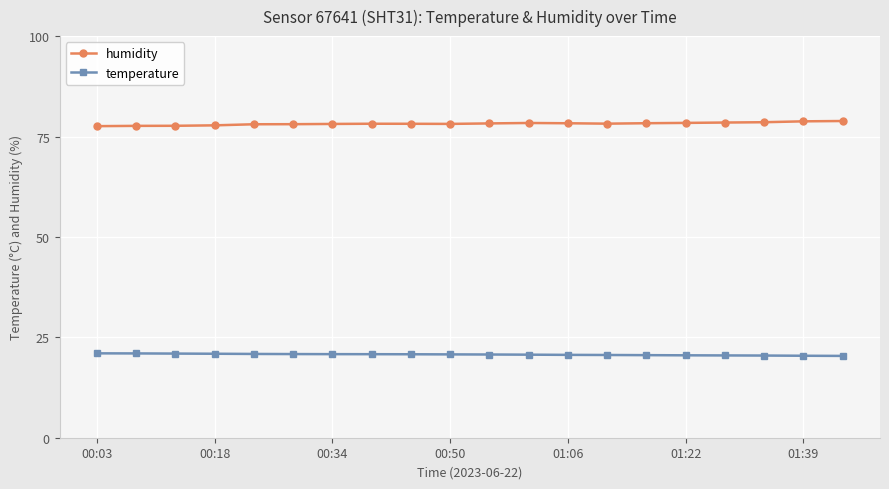

What is the difference between the second highest and minimum values in the temperature series?

0.6